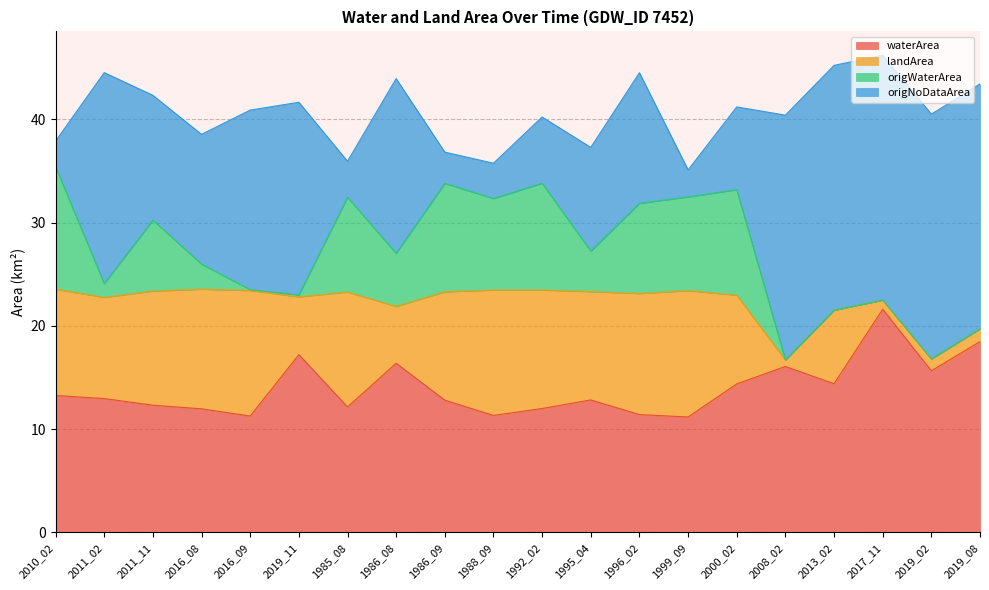

The landArea series shows 7.3 at 1999_09. True or false?

False